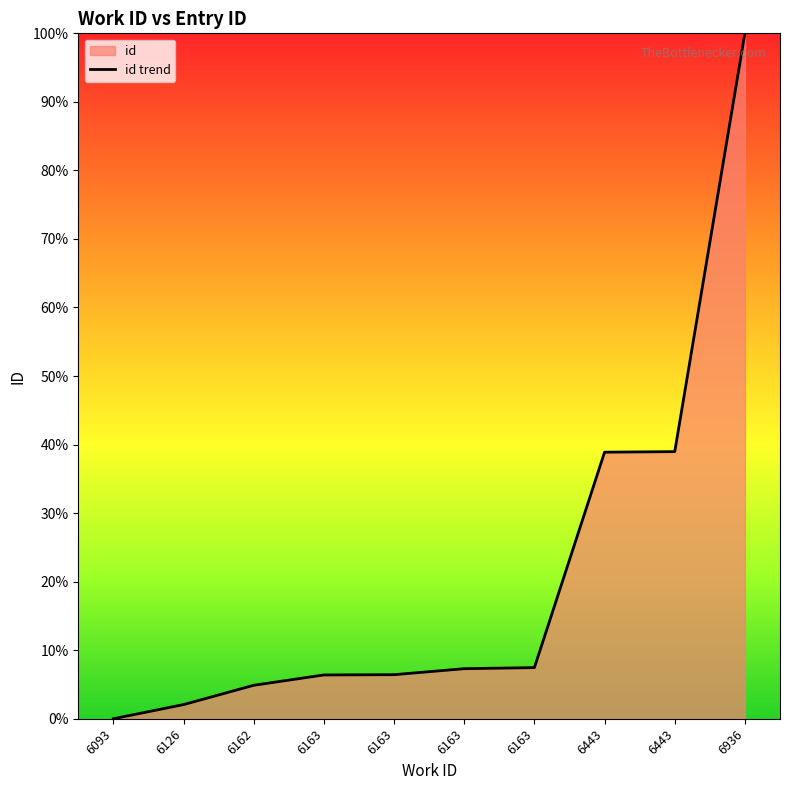

What is the ratio of the value at 6163 to the value at 6163?

1.0